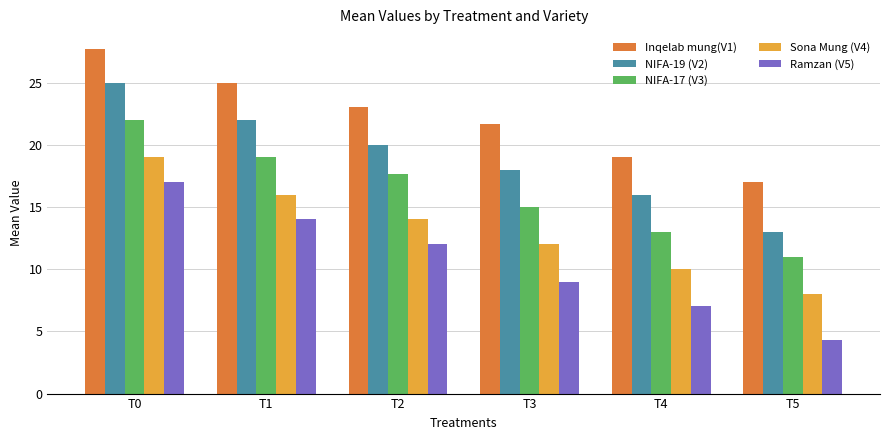

Which label corresponds to the smallest value in the chart?

T5